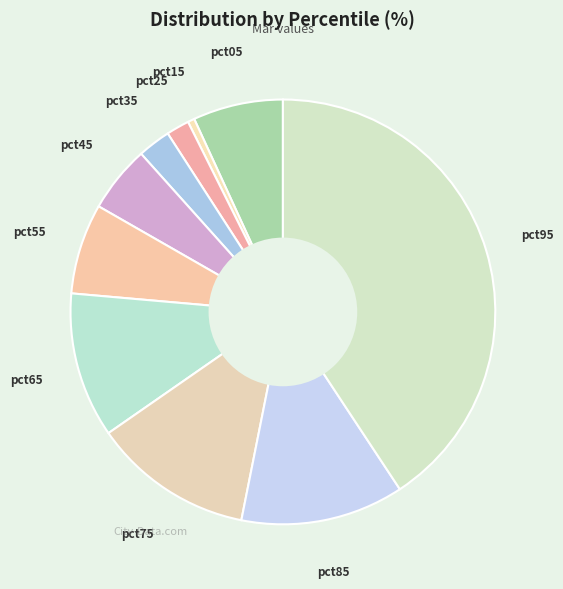

How many segments does this pie chart have?

10